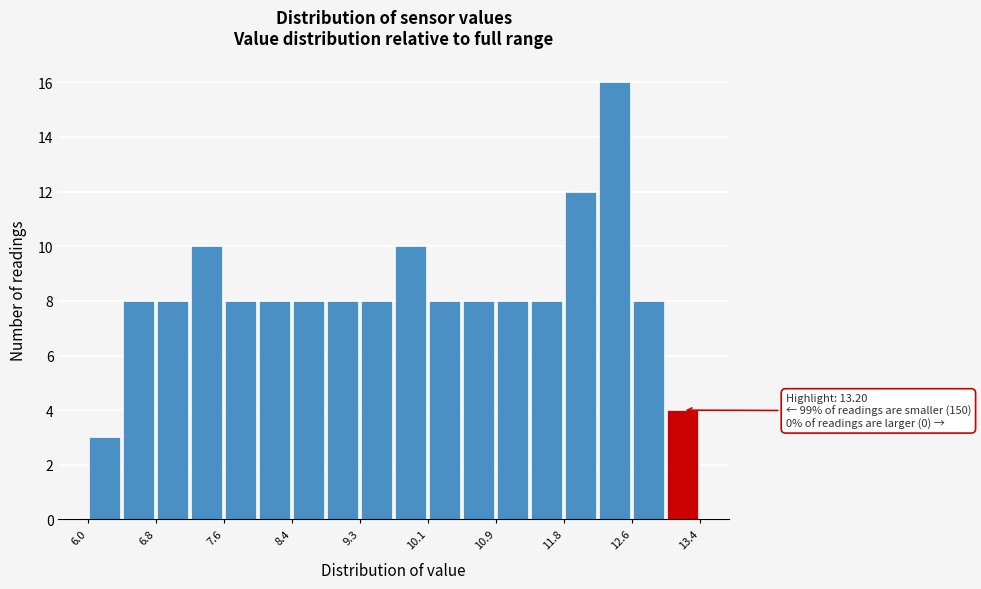

Over which range of the x-axis is the bar tallest?

12.2 to 12.6